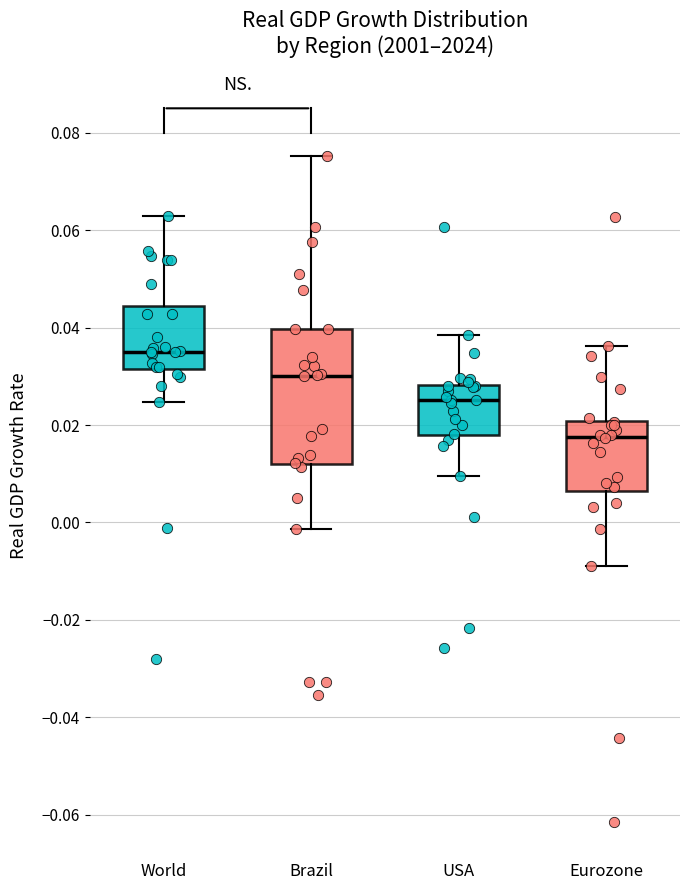

Where does the lower whisker of the box for USA end on the y-axis? The values are not printed on the chart, so give them approximately, as read against the axis.

0.010